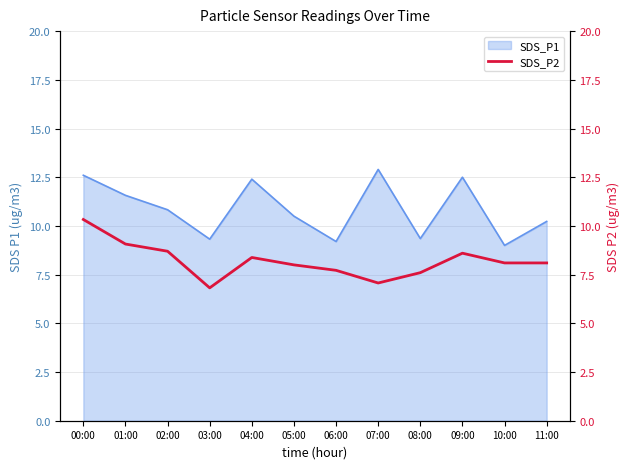

What is the minimum value shown in the chart?

6.8